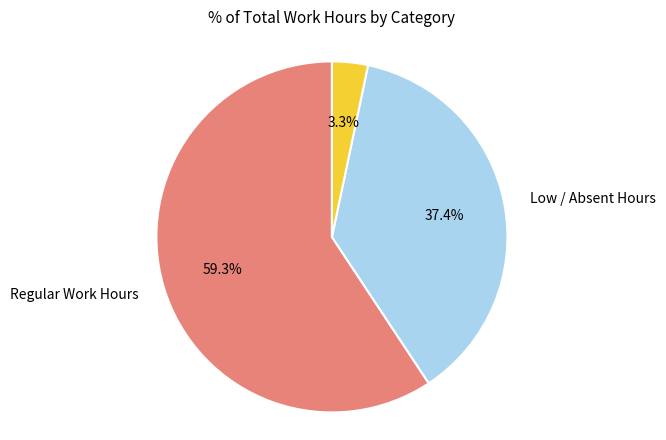

Is there a majority slice in this chart?

Yes